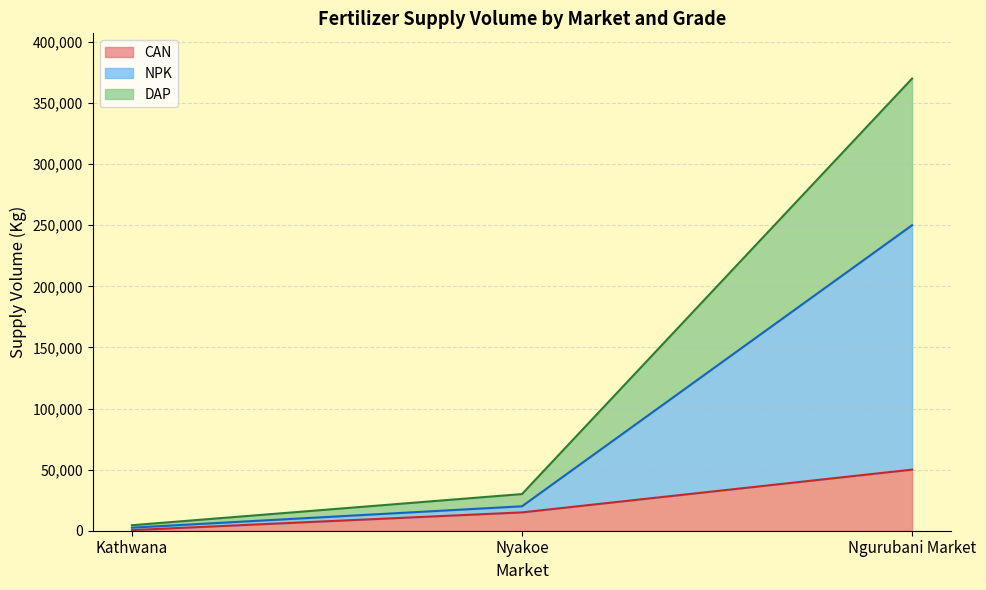

What is the greatest value displayed?

370000